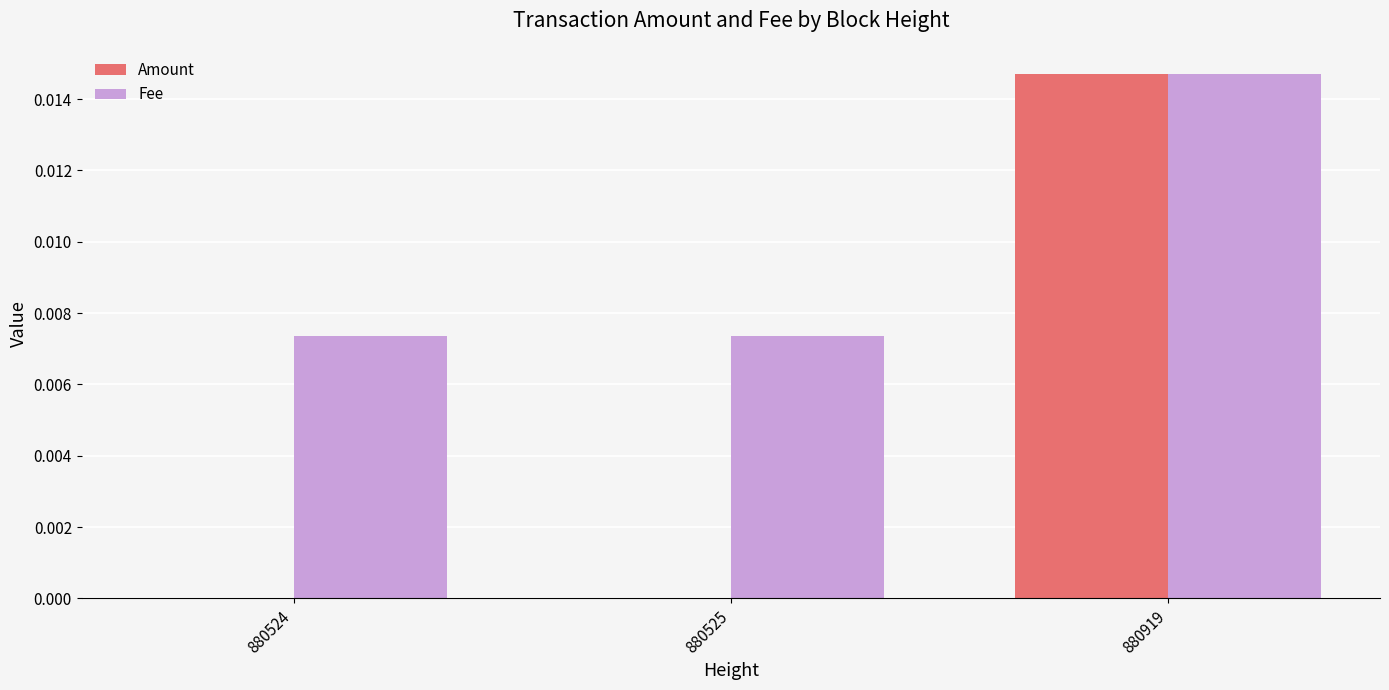

Is it true that Amount equals 0.0 at 880525?

True